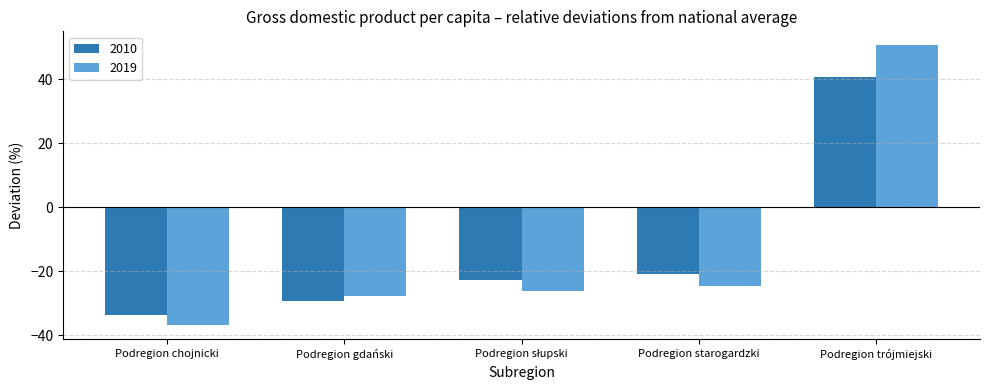

Reading right to left, extract all data points from this chart.

2010: 40.7	-20.8	-22.6	-29.1	-33.7
2019: 50.6	-24.5	-26.1	-27.6	-36.7